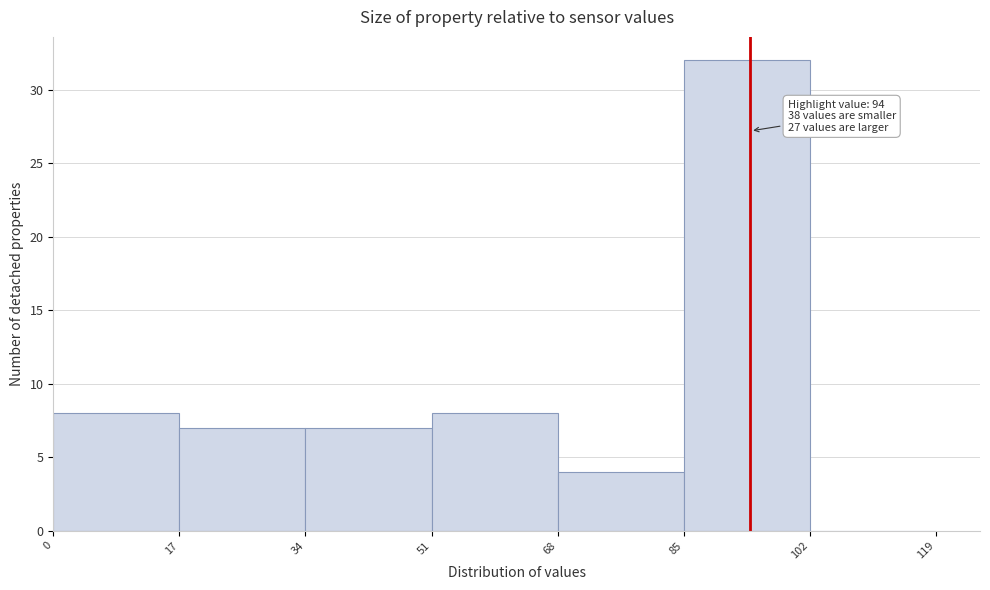

Over which range of the x-axis is the bar tallest?

85 to 102